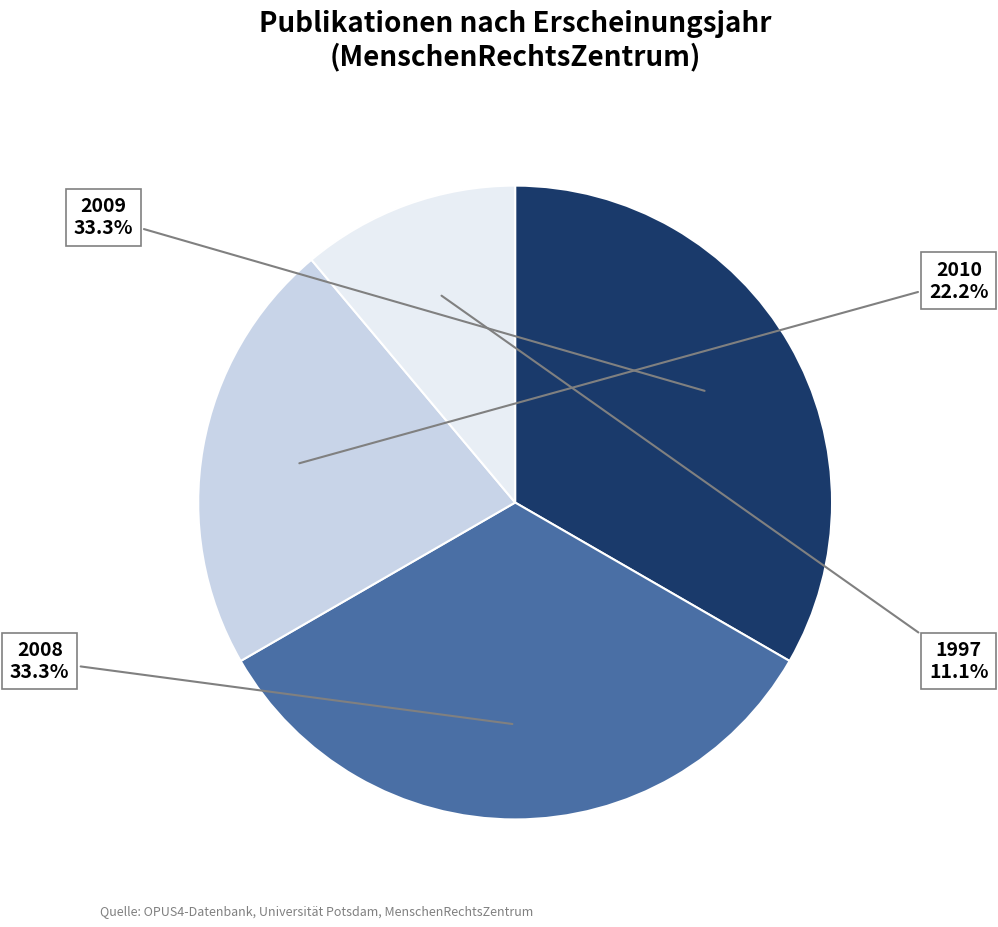

How much of the chart is everything except 2009?

66.7%